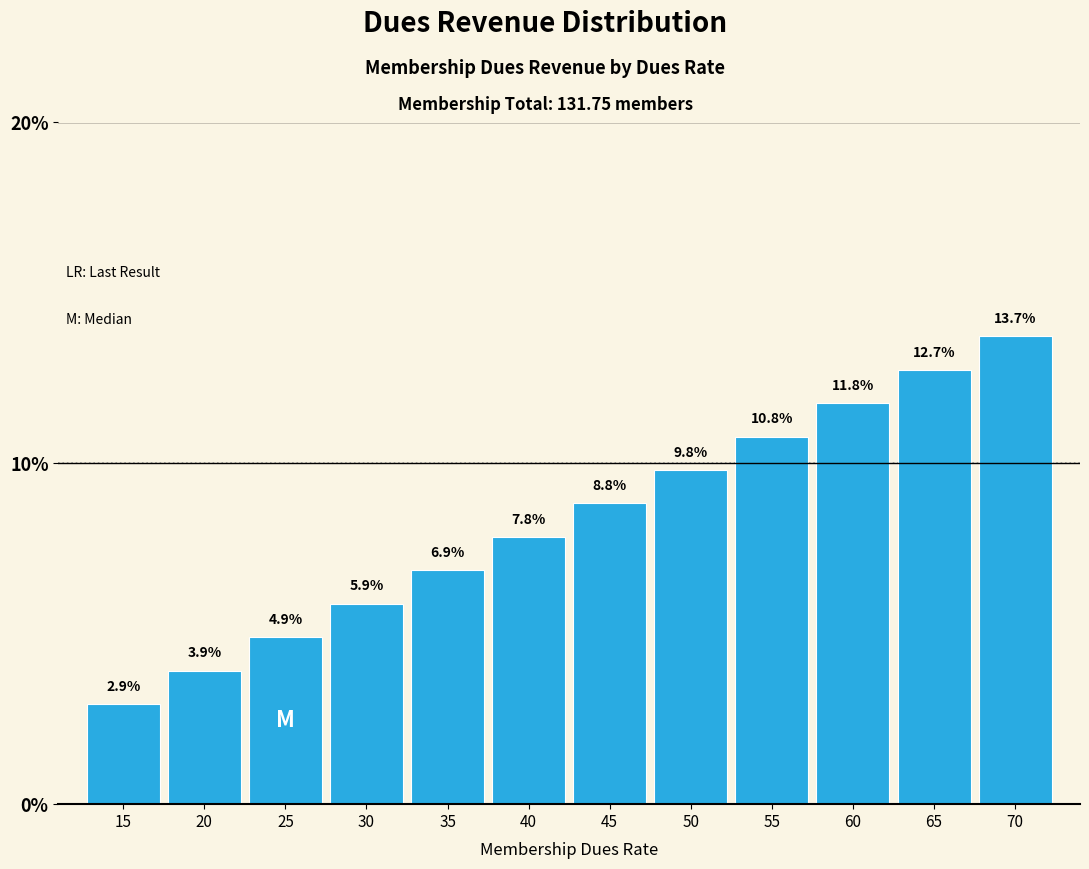

Reading left to right, transcribe all the data shown in this chart.

15=2.9	20=3.9	25=4.9	30=5.9	35=6.9	40=7.8	45=8.8	50=9.8	55=10.8	60=11.8	65=12.7	70=13.7